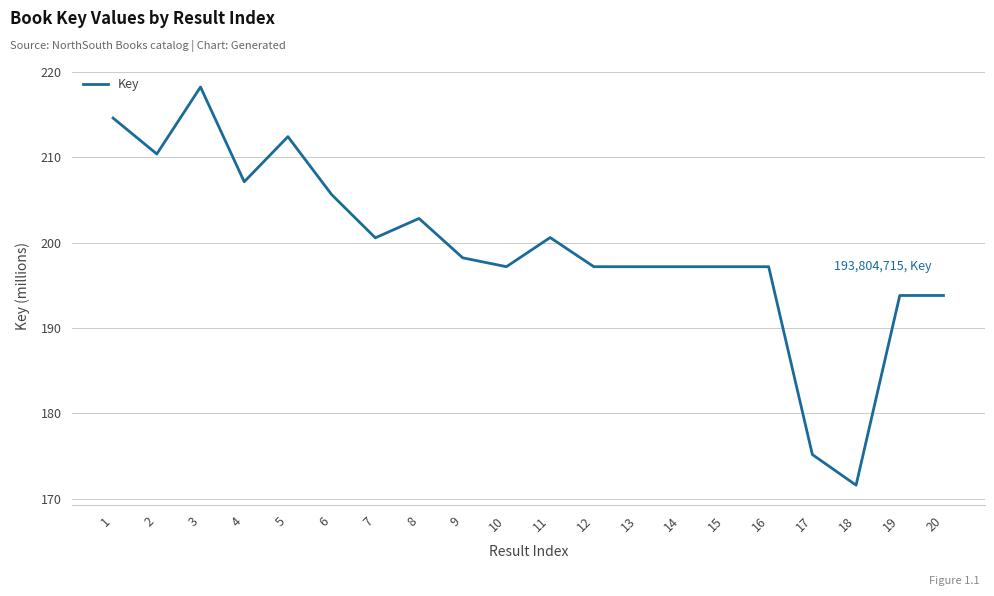

Reading left to right, extract all data points from this chart.

1=214576316	2=210370652	3=218212768	4=207117814	5=212399383	6=205619246	7=200554214	8=202821549	9=198212118	10=197175440	11=200587022	12=197173565	13=197173054	14=197172650	15=197173698	16=197173170	17=175179030	18=171596324	19=193804530	20=193804715